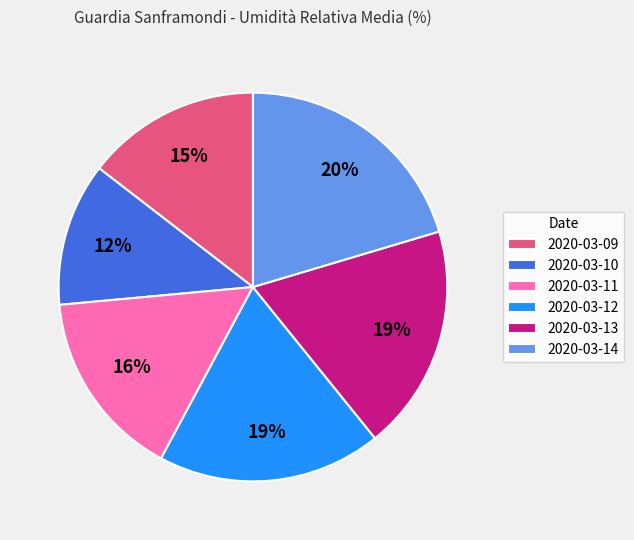

To the nearest percent, what is the difference between the largest and smallest slice percentages?

8%